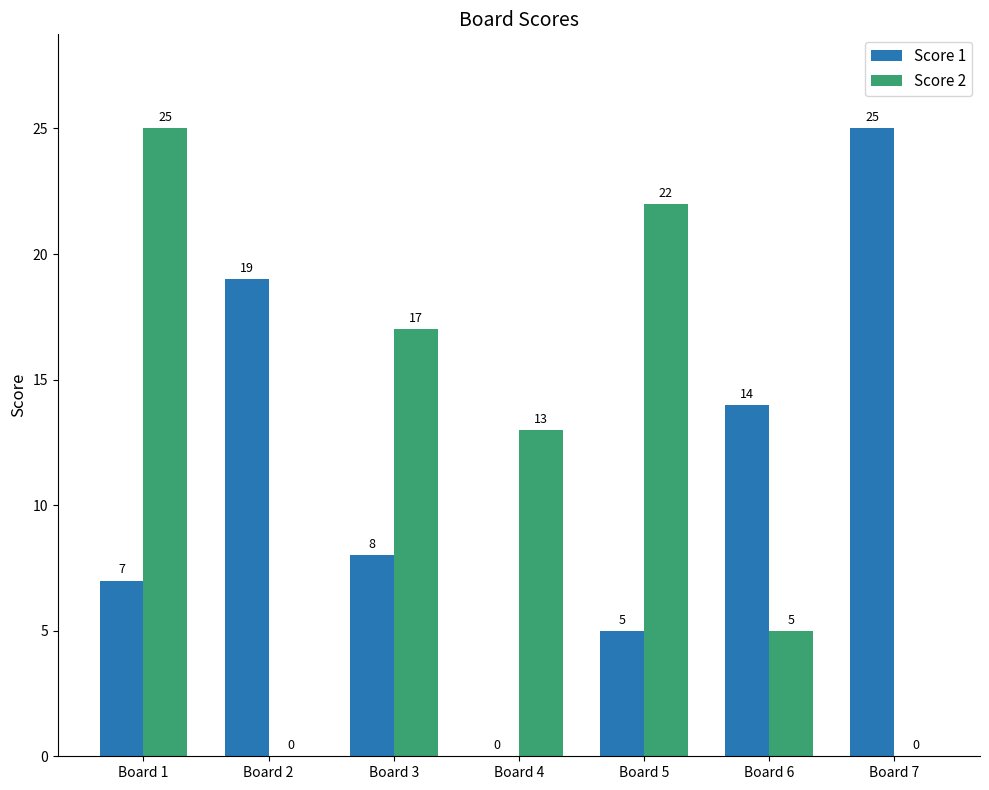

Which series changed the most between Board 1 and Board 7?

Score 2